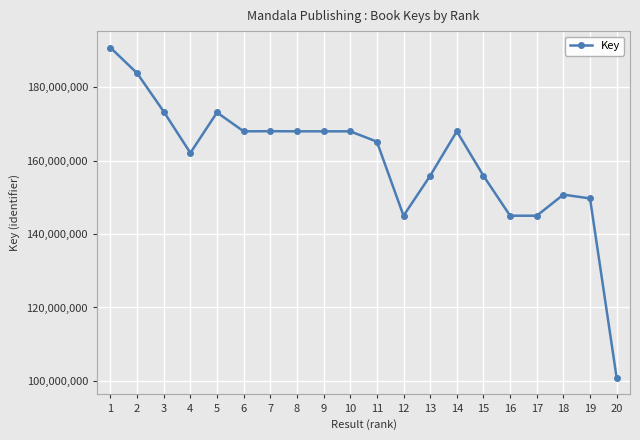

What is the value of the 11th point from the left?

165216191